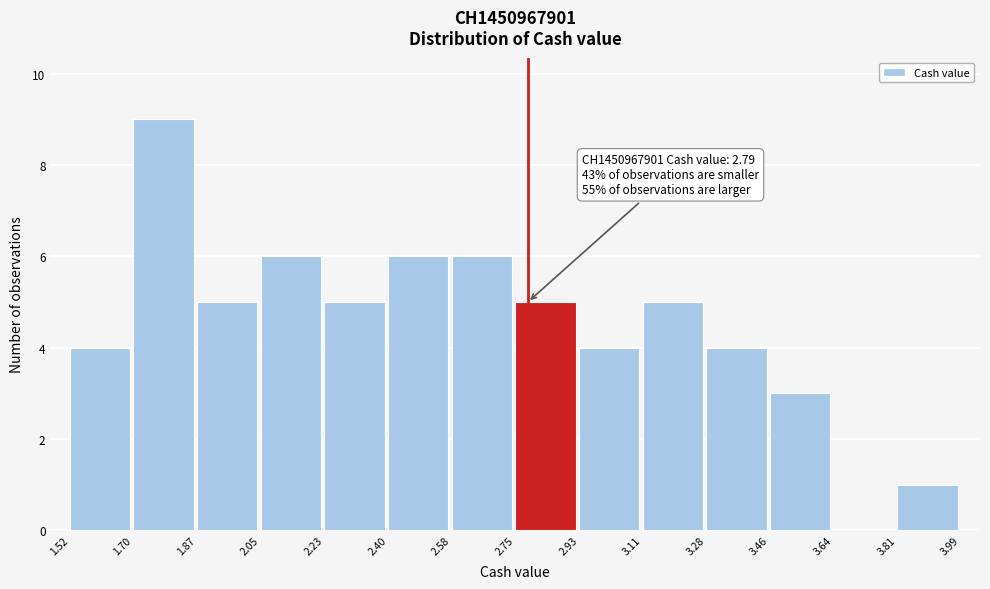

Over which range of the x-axis is the bar tallest?

1.70 to 1.87